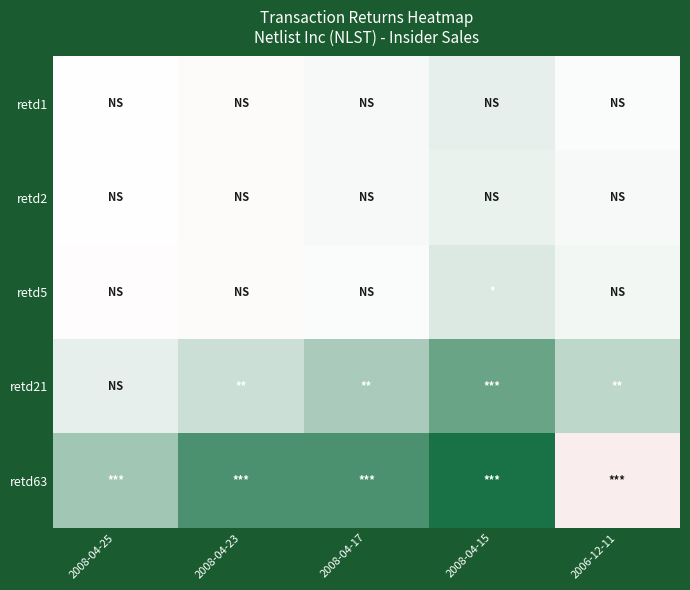

Between 2008-04-23 and 2008-04-15, which is larger?

2008-04-15